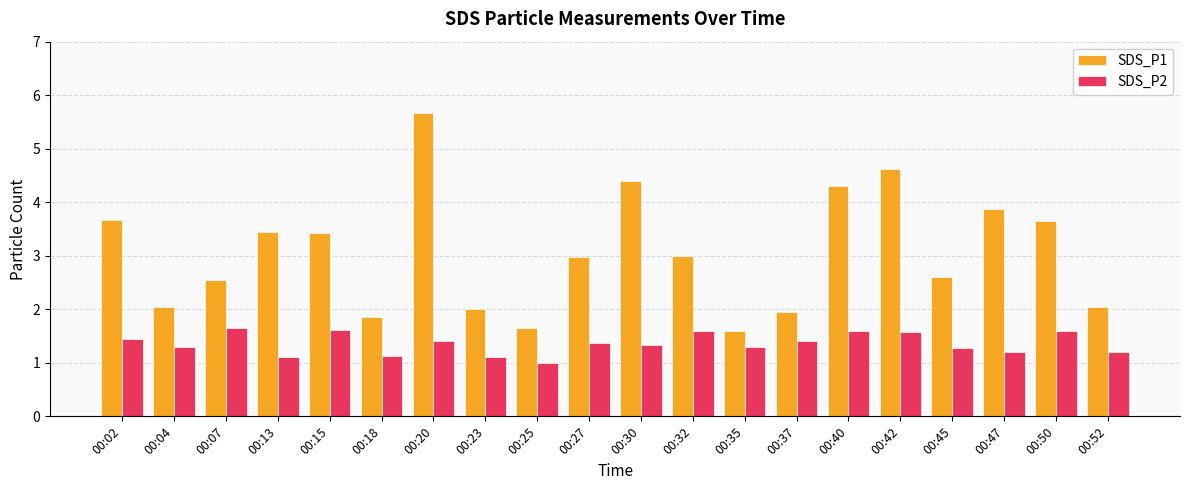

What are all the series names shown in the legend?

SDS_P1, SDS_P2